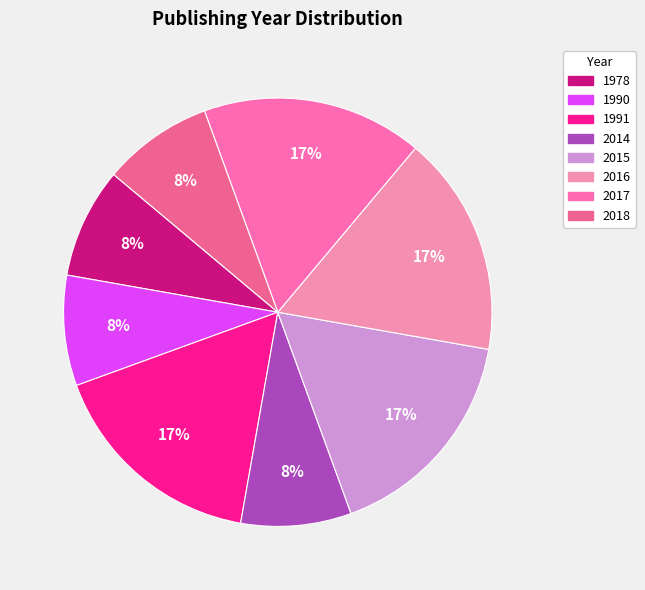

Which slice is the smallest?

2018